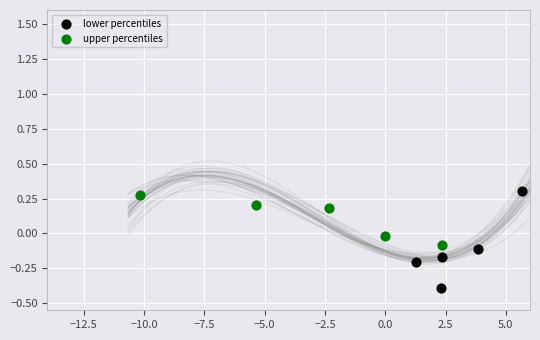

Which series reaches the maximum Y coordinate?

lower percentiles